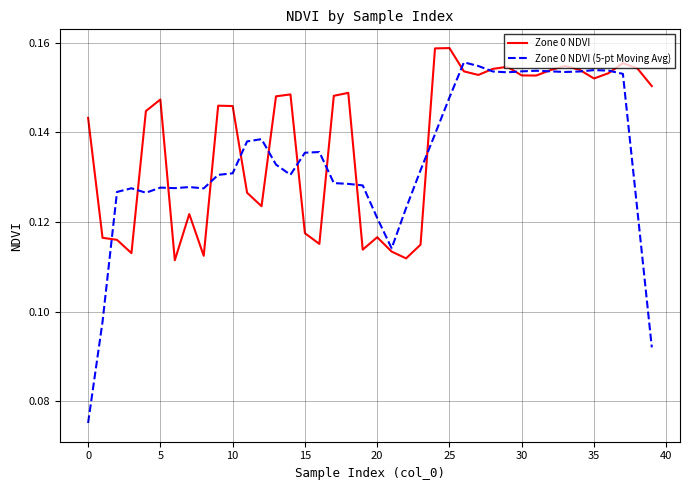

Does the chart have visible grid lines?

Yes